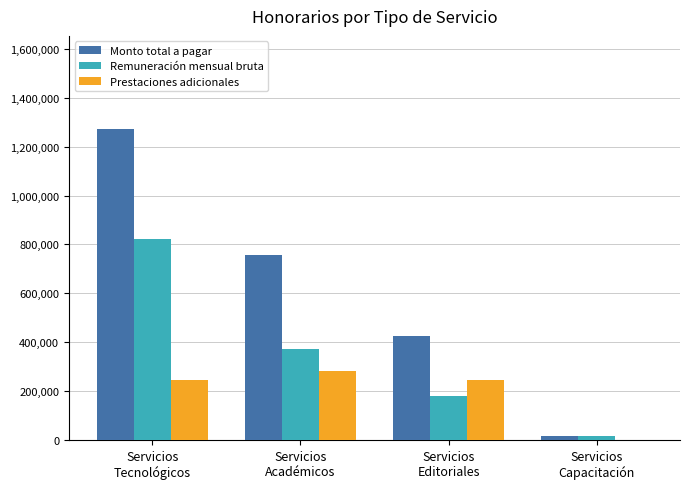

Which series has the largest total across all categories?

Monto total a pagar